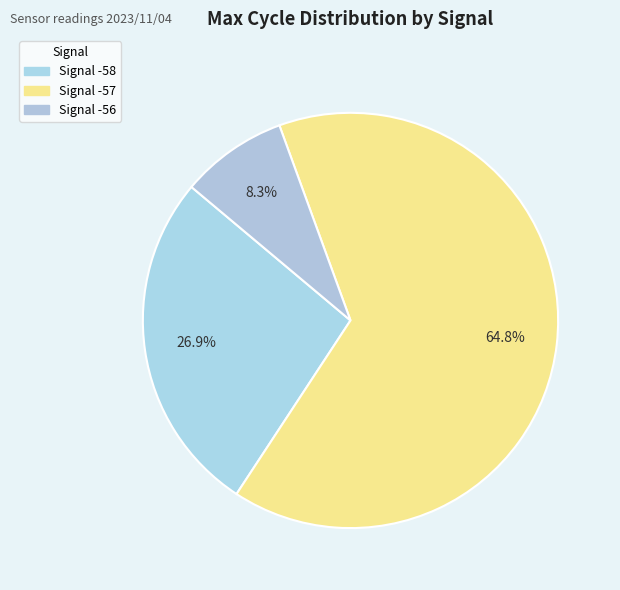

How many segments does this pie chart have?

3